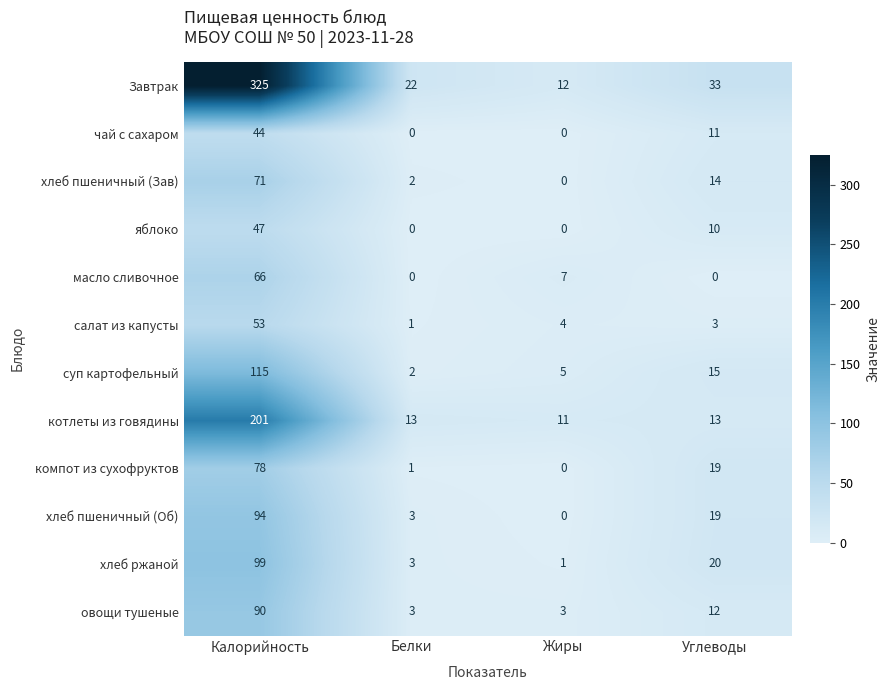

What is the average value of the Завтрак series?

98